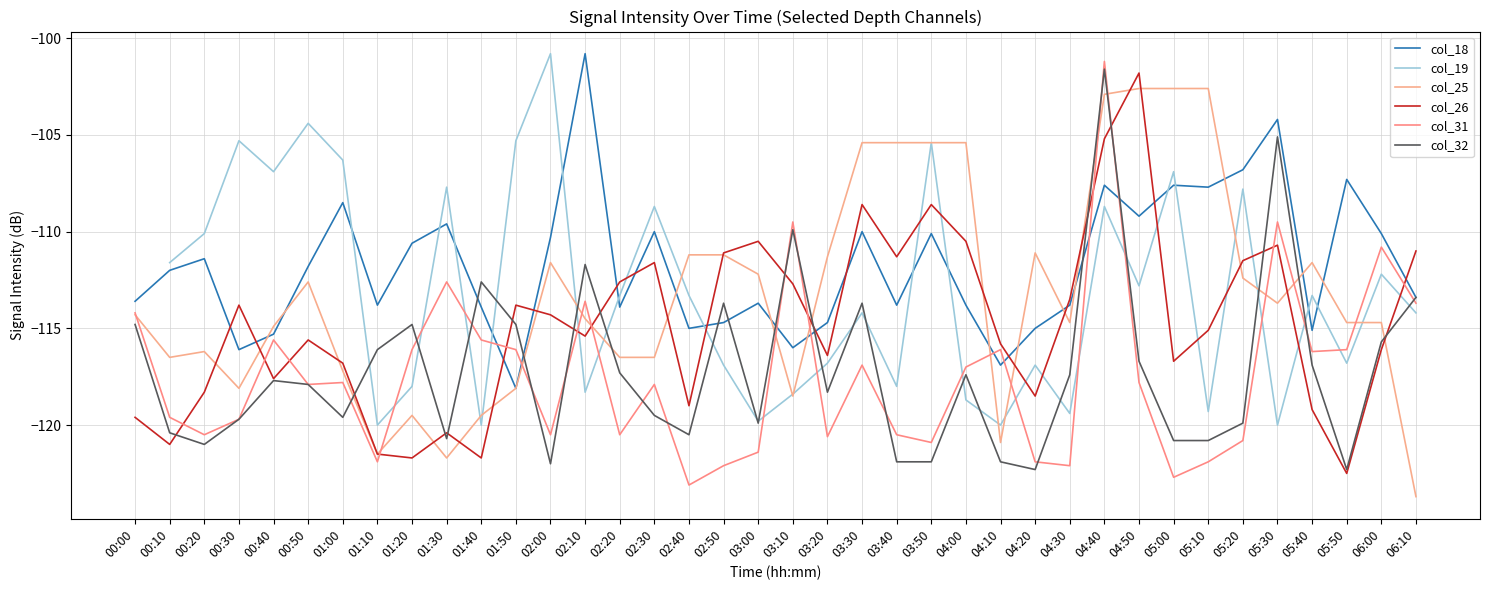

What are all the series names shown in the legend?

col_18, col_19, col_25, col_26, col_31, col_32